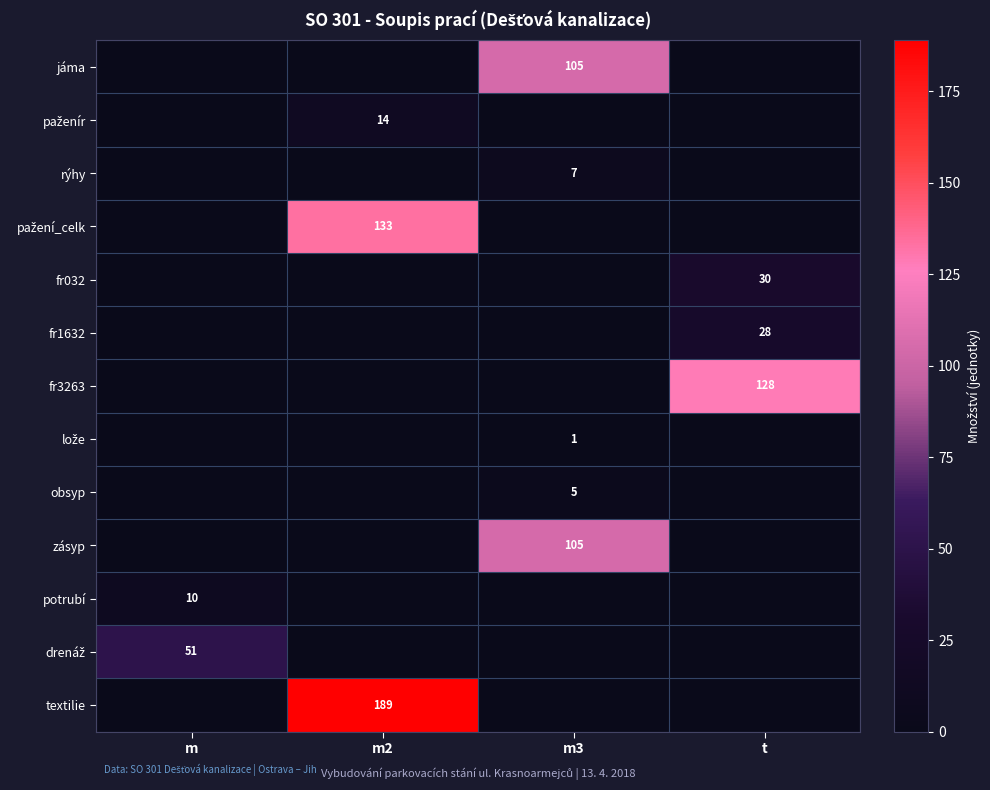

What is the sum of all row_1 values?

14